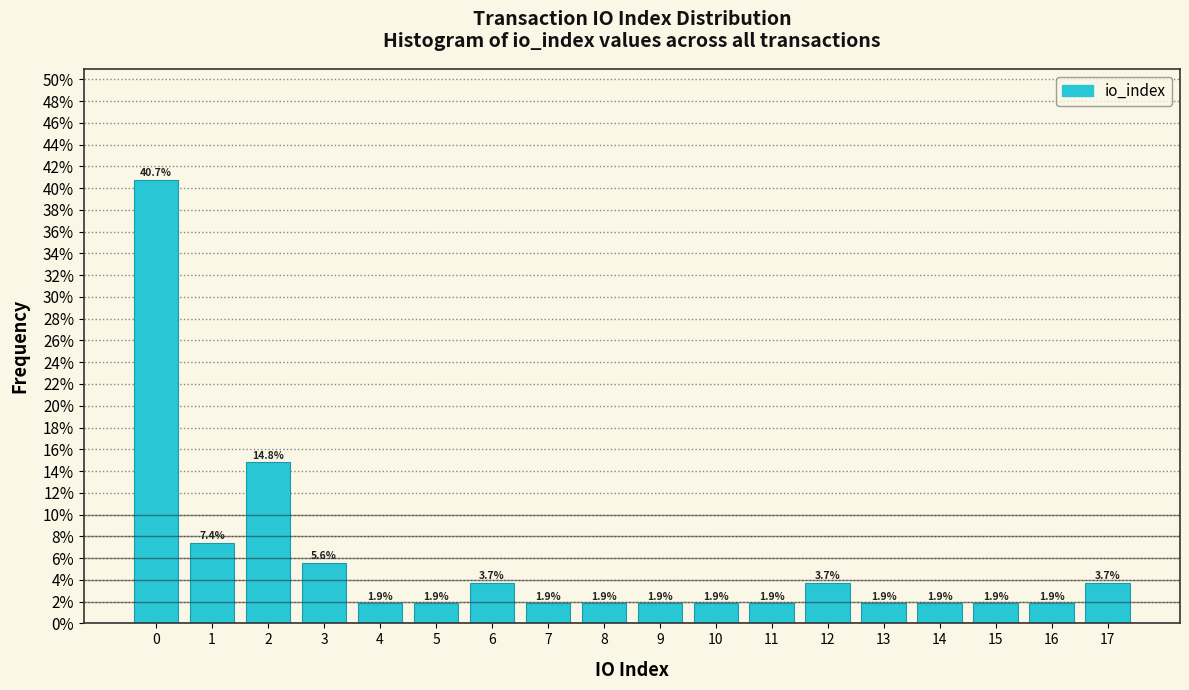

Reading right to left, extract all data points from this chart.

17=3.7	16=1.9	15=1.9	14=1.9	13=1.9	12=3.7	11=1.9	10=1.9	9=1.9	8=1.9	7=1.9	6=3.7	5=1.9	4=1.9	3=5.6	2=14.8	1=7.4	0=40.7